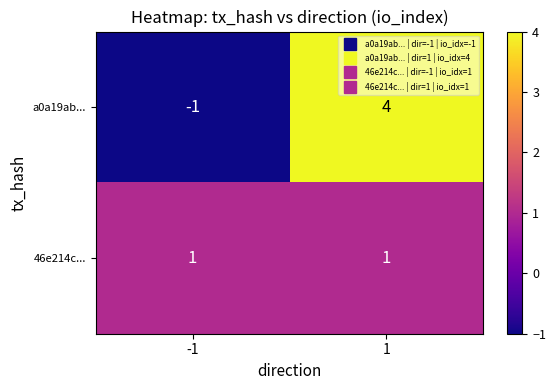

Reading left to right, what are all the values shown in this chart?

a0a19ab...: -1=-1	1=4
46e214c...: -1=1	1=1